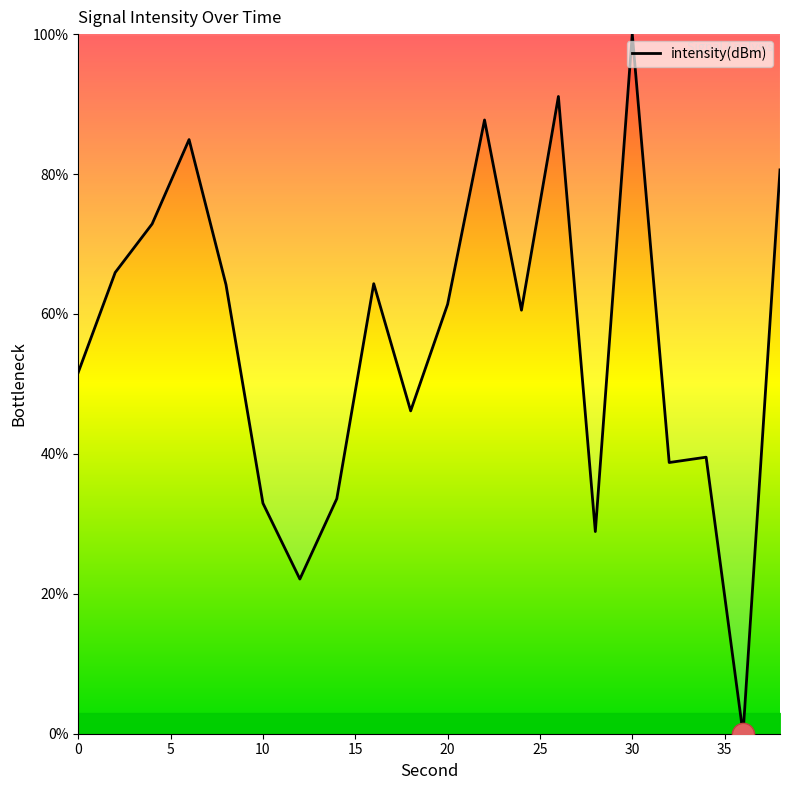

What is the greatest value displayed?

100.0